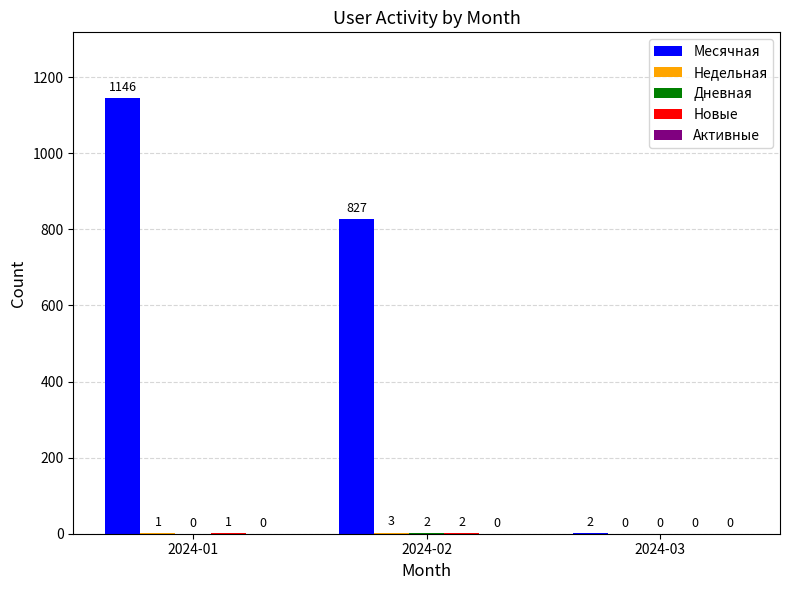

How many distinct data groups are displayed?

4